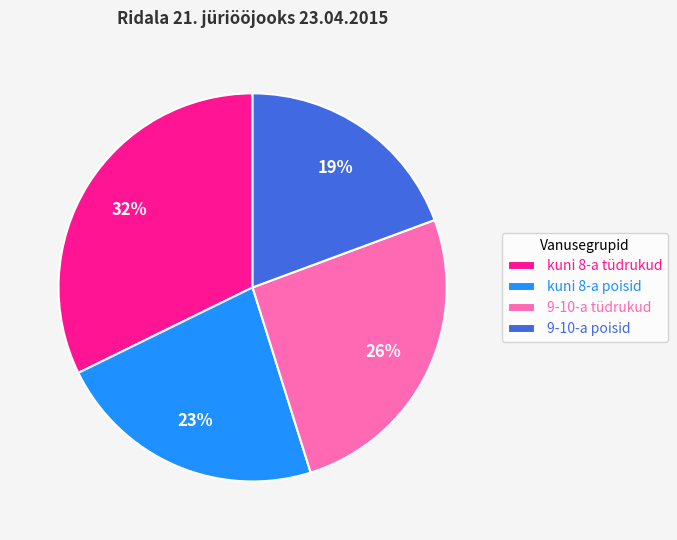

Between 9-10-a poisid and kuni 8-a tüdrukud, which is larger?

kuni 8-a tüdrukud